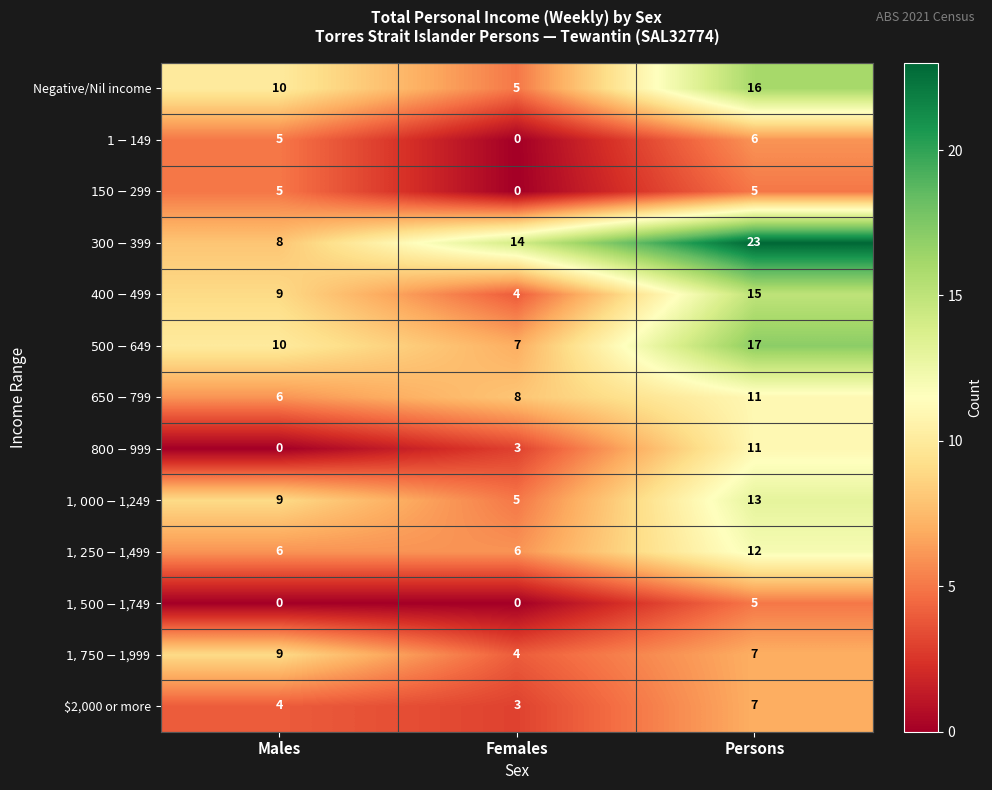

True or false: $2,000 or more has a value of 3 at Persons.

False